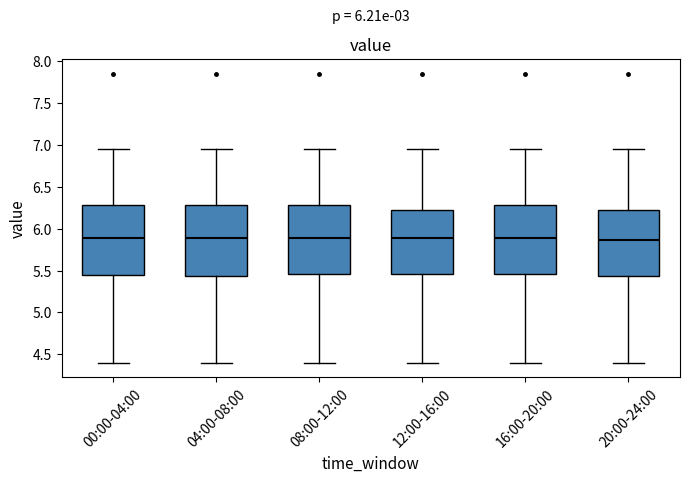

Reading left to right, transcribe this box plot: for each box, give where its median line is, the range the box spans, and where its two whiskers end, as read against the y-axis. The values are not printed on the chart, so give them approximately, as read against the axis.

00:00-04:00: median 5.90, box 5.45 to 6.30, whiskers 4.40 to 6.95
04:00-08:00: median 5.90, box 5.45 to 6.30, whiskers 4.40 to 6.95
08:00-12:00: median 5.90, box 5.45 to 6.30, whiskers 4.40 to 6.95
12:00-16:00: median 5.90, box 5.45 to 6.20, whiskers 4.40 to 6.95
16:00-20:00: median 5.90, box 5.45 to 6.30, whiskers 4.40 to 6.95
20:00-24:00: median 5.85, box 5.45 to 6.20, whiskers 4.40 to 6.95